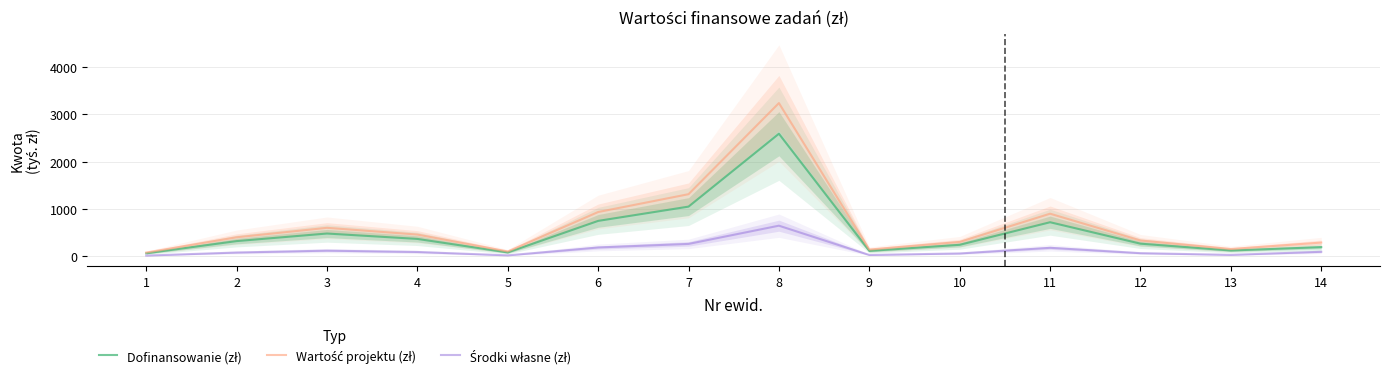

What is the spread (max minus min) of values at 7?

1050.4